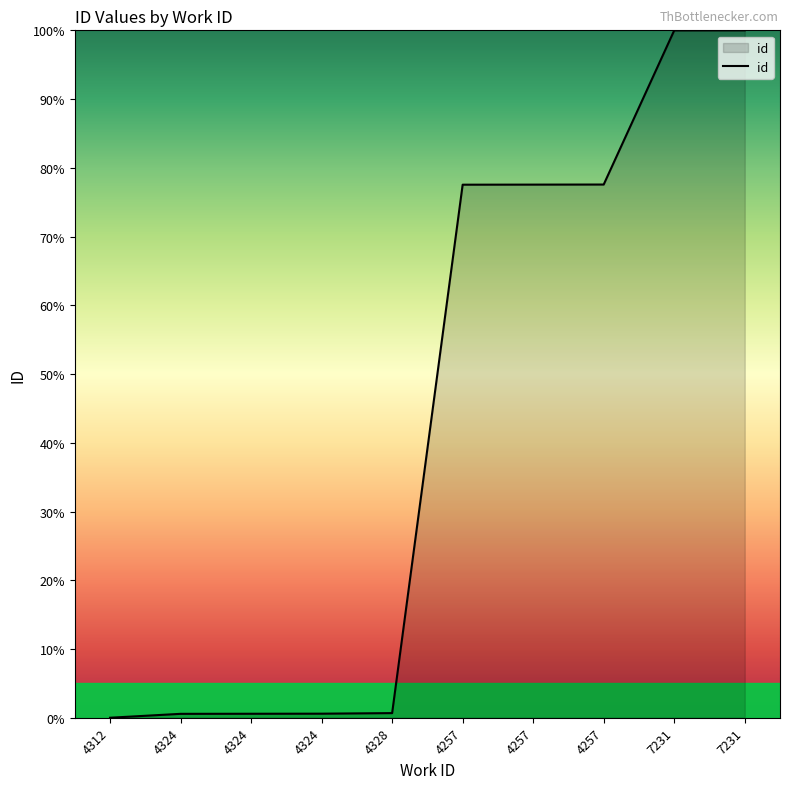

At which category does the chart reach its minimum across all series?

4312